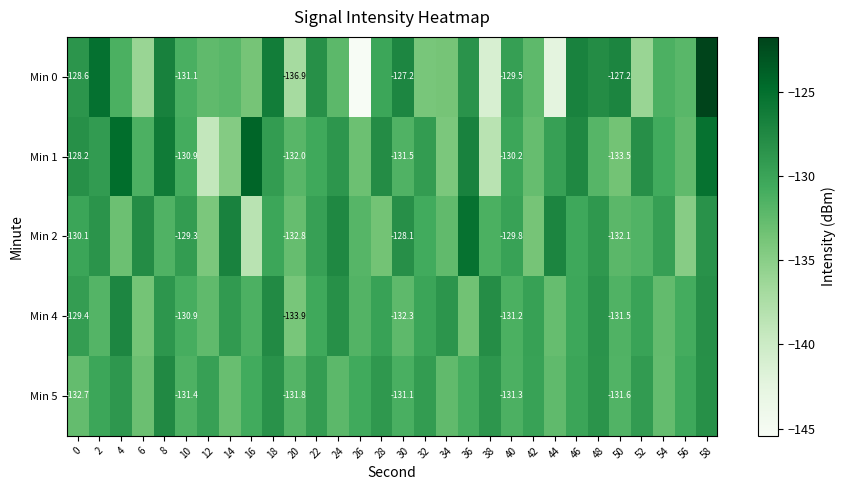

What is the maximum value for Min 2?

-125.3